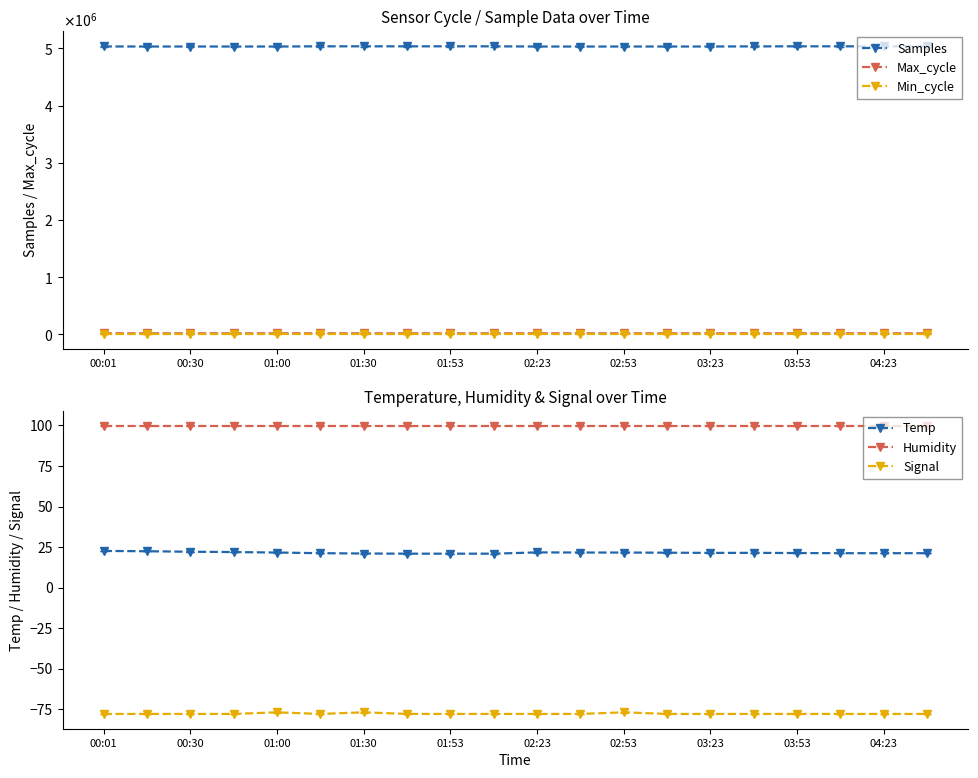

How many series are shown in this chart?

6